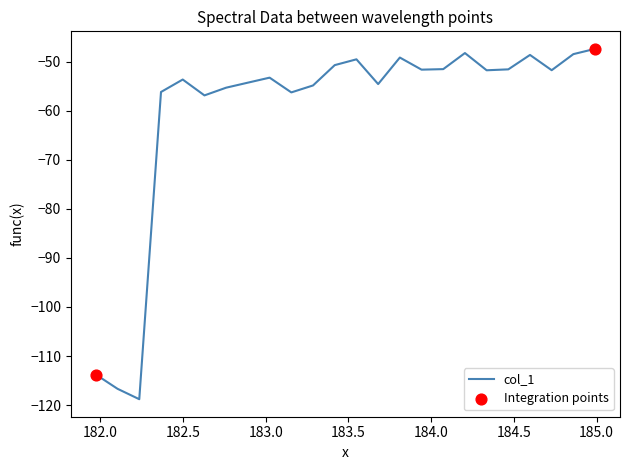

What is the maximum value shown in the chart?

-47.4